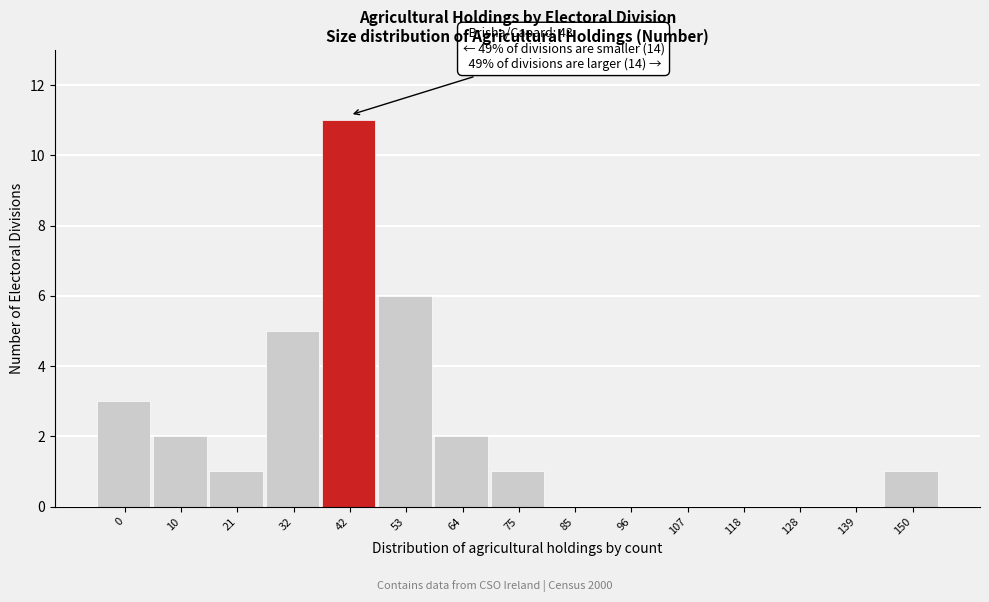

Reading left to right, extract all data points from this chart.

0=3	10=2	21=1	32=5	42=11	53=6	64=2	75=1	85=0	96=0	107=0	118=0	128=0	139=0	150=1